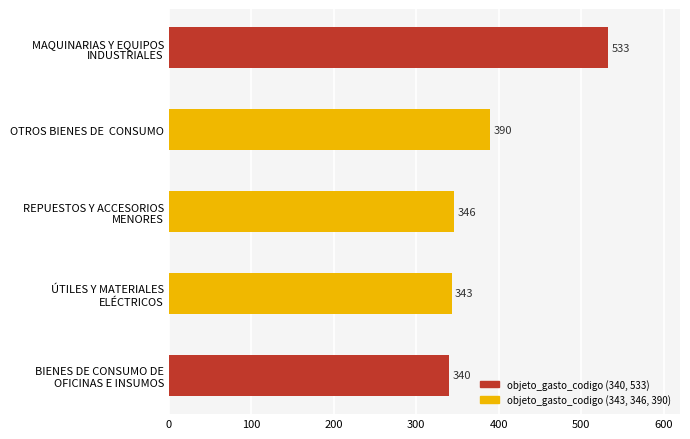

What is the minimum value shown in the chart?

340